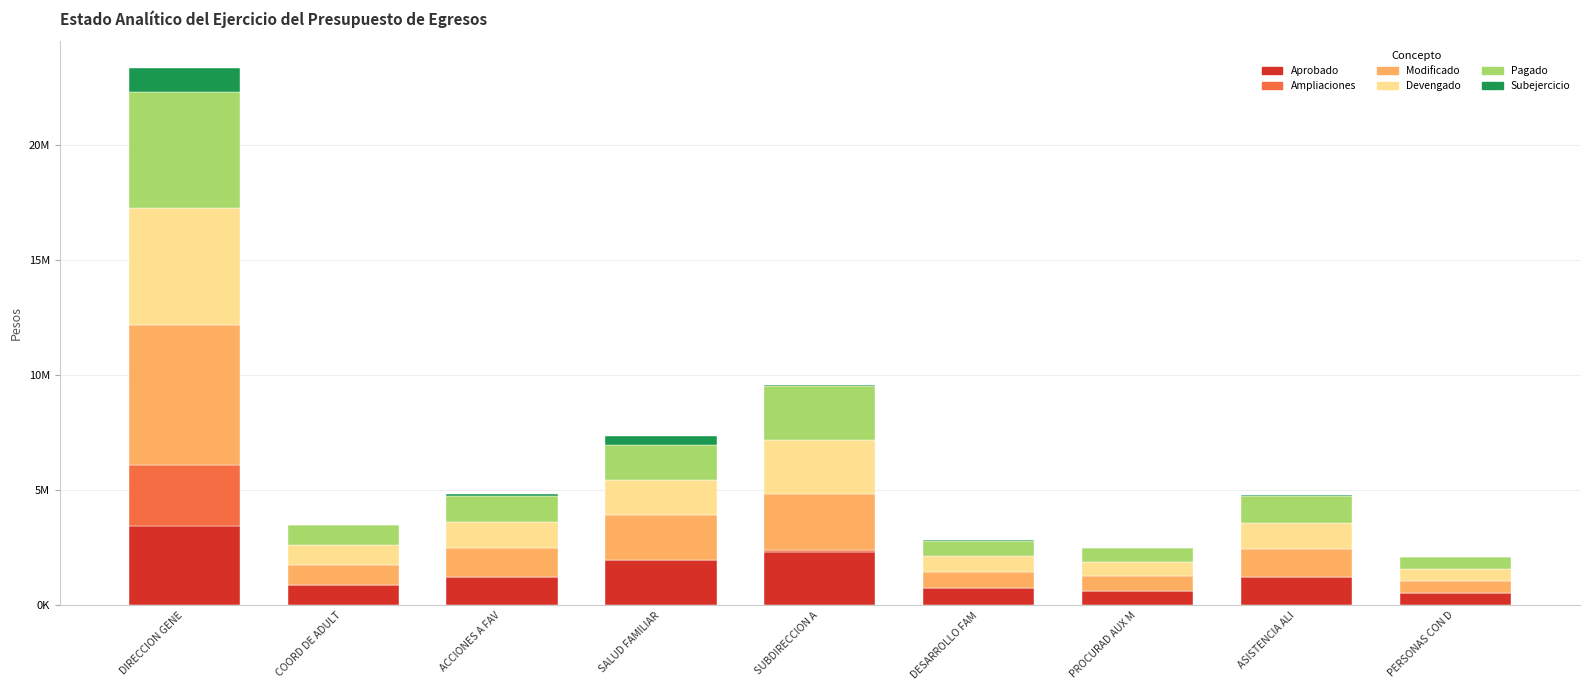

Are the bars grouped side by side (vs. stacked)?

No